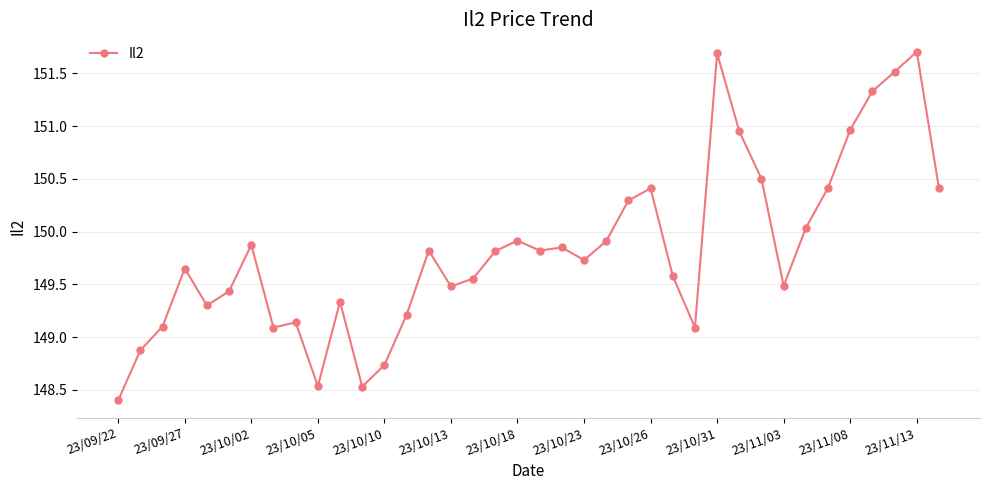

True or false: there are more than 0 points higher than both neighbors.

True